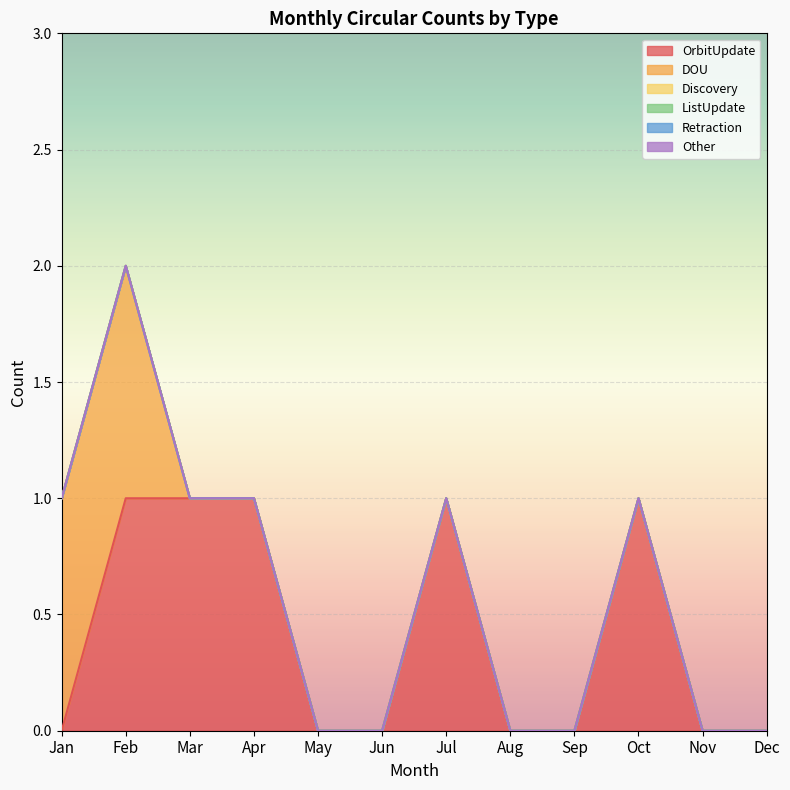

What is the sum of all DOU values?

2